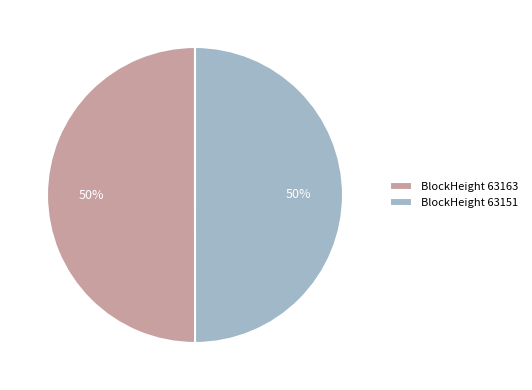

Combined, do BlockHeight 63163 and BlockHeight 63151 account for over 50%?

Yes